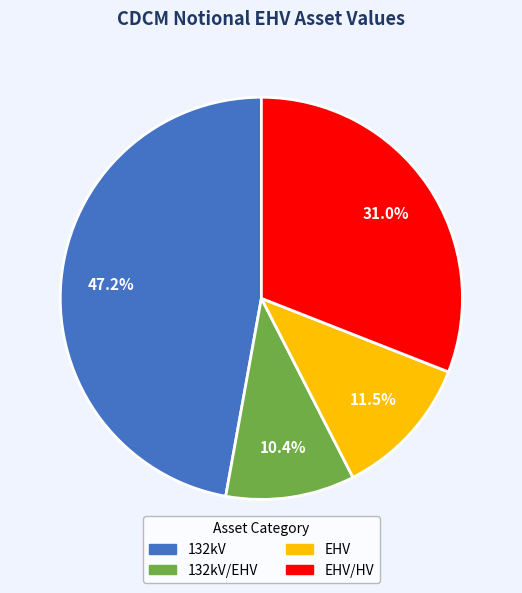

Is there any slice that represents more than half of the pie?

No